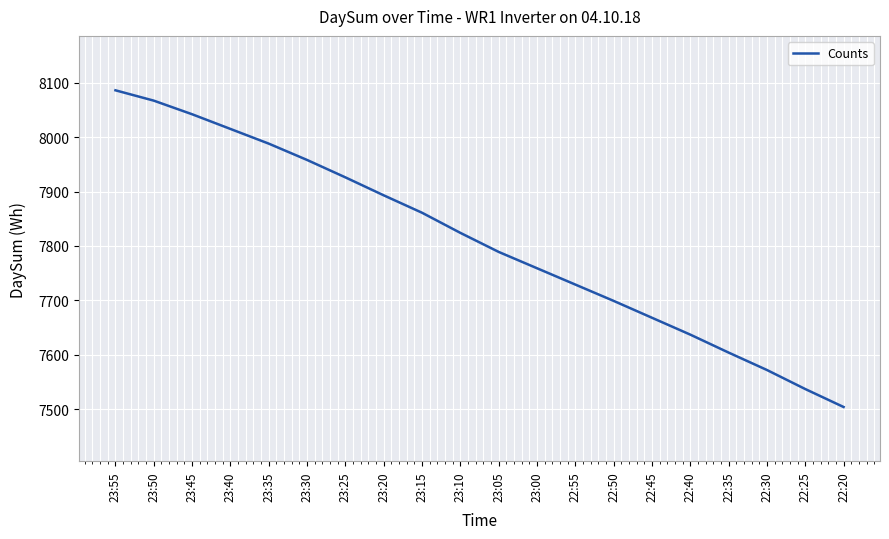

Reading left to right, transcribe all the data shown in this chart.

8086	8067	8042	8015	7988	7958	7926	7893	7861	7824	7789	7759	7729	7699	7668	7637	7604	7572	7537	7504